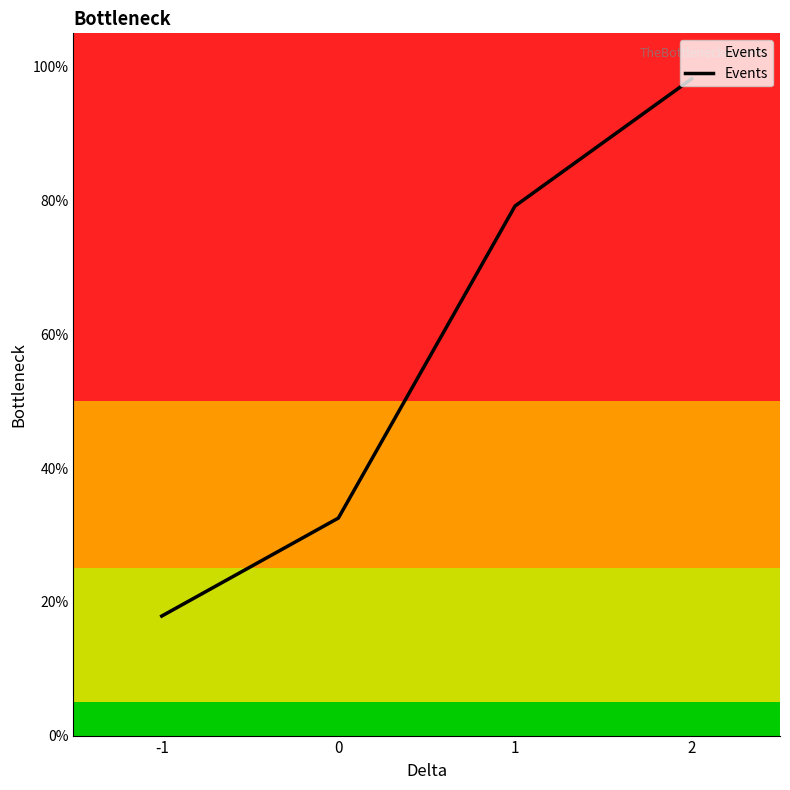

What is the difference between the maximum and minimum values?

0.8